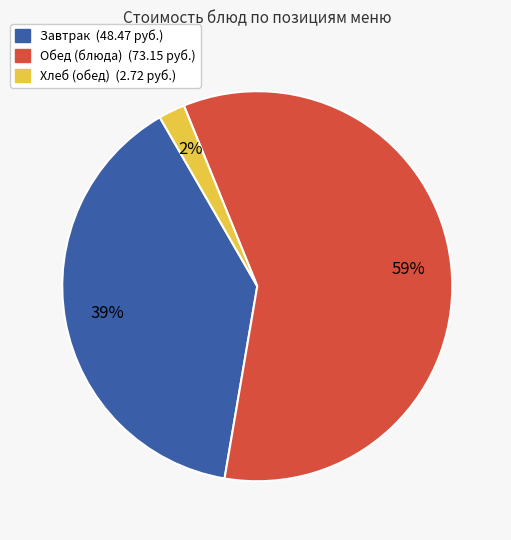

To the nearest percent, what is the average slice percentage?

33%